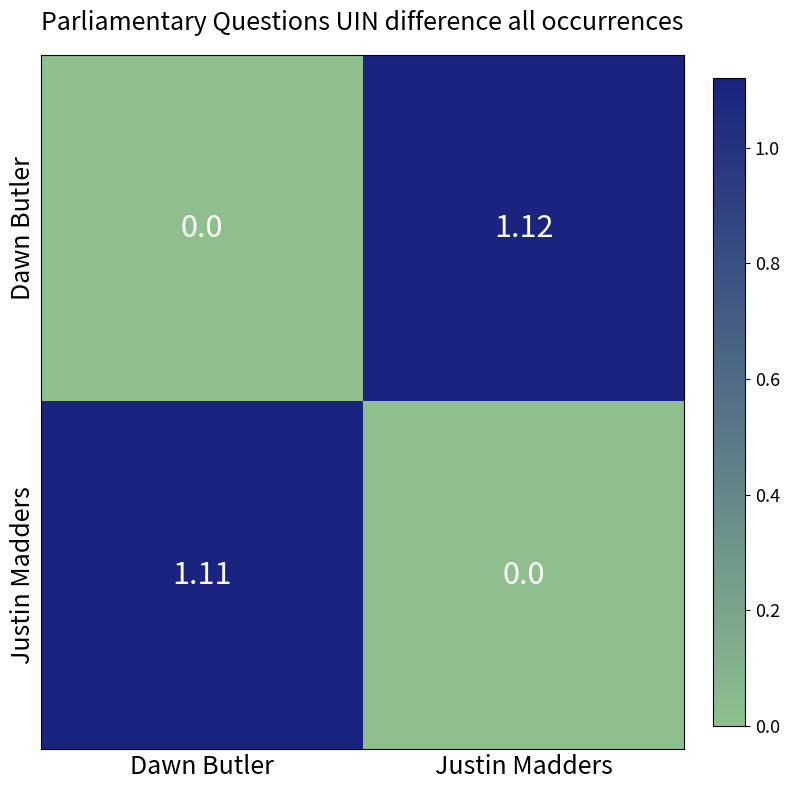

Rank the series by their maximum value, from highest to lowest.

Dawn Butler, Justin Madders